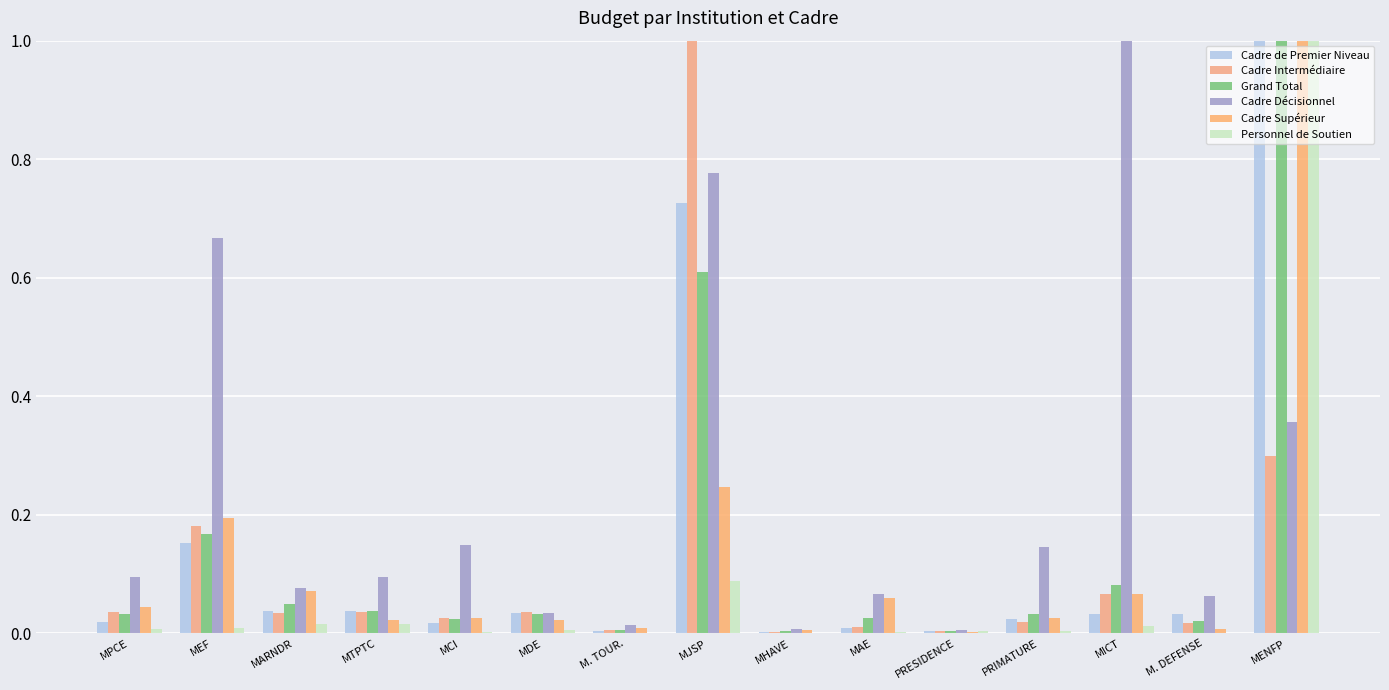

Are the bars horizontal?

No